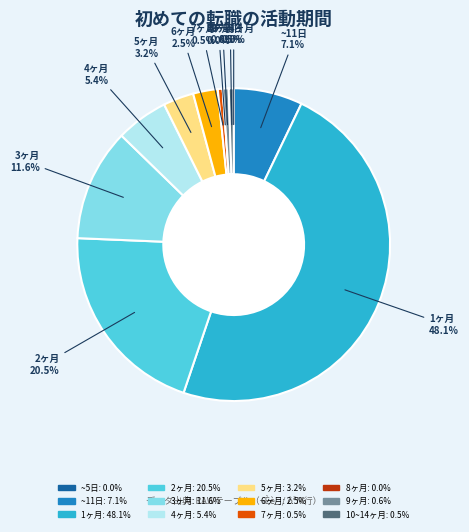

What percentage is the 9 slice, to the nearest percent?

1%